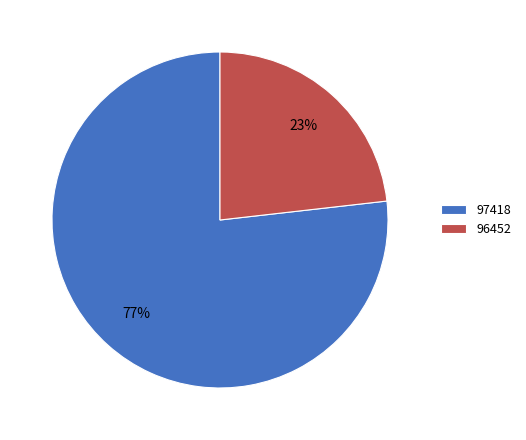

What is the majority slice?

97418